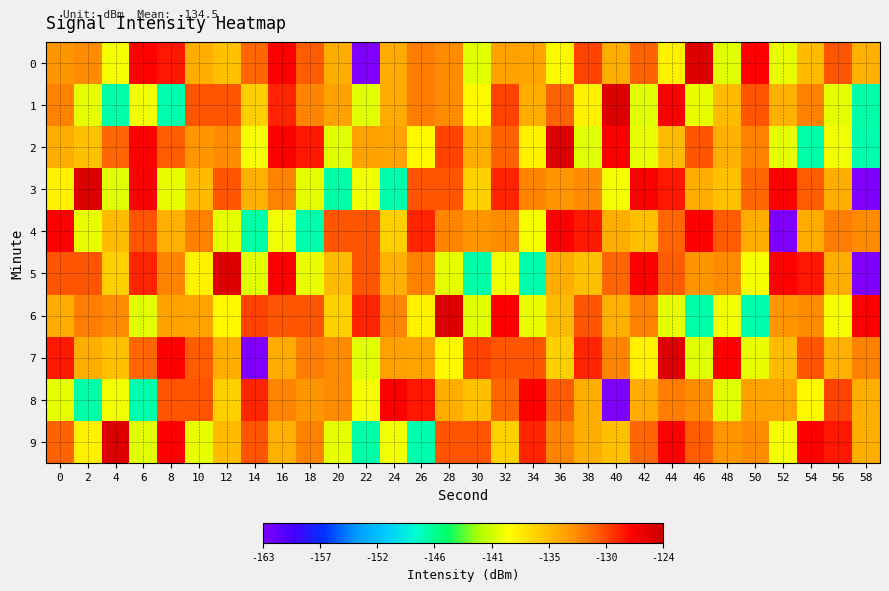

Reading right to left, extract all data points from this chart.

0: 58=-134.5	56=-130.0	54=-135.1	52=-139.8	50=-127.0	48=-140.1	46=-125.2	44=-138.2	42=-130.6	40=-134.3	38=-129.5	36=-138.7	34=-133.7	32=-133.6	30=-140.0	28=-132.4	26=-131.9	24=-134.2	22=-162.9	20=-134.3	18=-130.4	16=-126.9	14=-130.7	12=-135.3	10=-134.2	8=-127.8	6=-127.0	4=-139.4	2=-132.4	0=-132.9
1: 58=-146.9	56=-139.9	54=-132.0	52=-134.5	50=-130.0	48=-135.1	46=-139.8	44=-127.0	42=-140.1	40=-125.2	38=-138.2	36=-130.6	34=-134.3	32=-129.5	30=-138.7	28=-132.4	26=-131.9	24=-134.2	22=-140.0	20=-133.6	18=-132.2	16=-128.3	14=-136.3	12=-130.0	10=-130.0	8=-147.1	6=-139.4	4=-146.9	2=-139.9	0=-132.0
2: 58=-147.1	56=-139.4	54=-146.9	52=-139.9	50=-132.0	48=-134.5	46=-130.0	44=-135.1	42=-139.8	40=-127.0	38=-140.1	36=-125.2	34=-138.2	32=-130.6	30=-134.3	28=-129.5	26=-138.7	24=-133.7	22=-133.6	20=-140.0	18=-127.8	16=-127.0	14=-139.4	12=-132.4	10=-132.9	8=-130.4	6=-126.9	4=-130.7	2=-135.3	0=-134.2
3: 58=-162.9	56=-134.3	54=-130.4	52=-126.9	50=-130.7	48=-135.3	46=-134.2	44=-127.8	42=-127.0	40=-139.4	38=-132.4	36=-132.9	34=-132.2	32=-128.3	30=-136.3	28=-130.0	26=-130.0	24=-147.1	22=-139.4	20=-146.9	18=-139.9	16=-132.0	14=-134.5	12=-130.0	10=-135.1	8=-139.8	6=-127.0	4=-140.1	2=-125.2	0=-138.2
4: 58=-132.4	56=-131.9	54=-134.2	52=-162.9	50=-134.3	48=-130.4	46=-126.9	44=-130.7	42=-135.3	40=-134.2	38=-127.8	36=-127.0	34=-139.4	32=-132.4	30=-132.9	28=-132.2	26=-128.3	24=-136.3	22=-130.0	20=-130.0	18=-147.1	16=-139.4	14=-146.9	12=-139.9	10=-132.0	8=-134.5	6=-130.0	4=-135.1	2=-139.8	0=-127.0
5: 58=-162.9	56=-134.3	54=-127.8	52=-127.0	50=-139.4	48=-132.4	46=-132.9	44=-130.4	42=-126.9	40=-130.7	38=-135.3	36=-134.2	34=-147.1	32=-139.4	30=-146.9	28=-139.9	26=-132.0	24=-134.5	22=-130.0	20=-135.1	18=-139.8	16=-127.0	14=-140.1	12=-125.2	10=-138.2	8=-132.2	6=-128.3	4=-136.3	2=-130.0	0=-130.0
6: 58=-127.0	56=-139.4	54=-132.4	52=-132.9	50=-147.1	48=-139.4	46=-146.9	44=-139.9	42=-132.0	40=-134.5	38=-130.0	36=-135.1	34=-139.8	32=-127.0	30=-140.1	28=-125.2	26=-138.2	24=-132.2	22=-128.3	20=-136.3	18=-130.0	16=-130.0	14=-129.5	12=-138.7	10=-133.7	8=-133.6	6=-140.0	4=-132.4	2=-131.9	0=-134.2
7: 58=-132.0	56=-134.5	54=-130.0	52=-135.1	50=-139.8	48=-127.0	46=-140.1	44=-125.2	42=-138.2	40=-132.2	38=-128.3	36=-136.3	34=-130.0	32=-130.0	30=-129.5	28=-138.7	26=-133.7	24=-133.6	22=-140.0	20=-132.4	18=-131.9	16=-134.2	14=-162.9	12=-134.3	10=-130.4	8=-126.9	6=-130.7	4=-135.3	2=-134.2	0=-127.8
8: 58=-134.3	56=-129.5	54=-138.7	52=-133.7	50=-133.6	48=-140.0	46=-132.4	44=-131.9	42=-134.2	40=-162.9	38=-134.3	36=-130.4	34=-126.9	32=-130.7	30=-135.3	28=-134.2	26=-127.8	24=-127.0	22=-139.4	20=-132.4	18=-132.9	16=-132.2	14=-128.3	12=-136.3	10=-130.0	8=-130.0	6=-147.1	4=-139.4	2=-146.9	0=-139.9
9: 58=-134.3	56=-127.8	54=-127.0	52=-139.4	50=-132.4	48=-132.9	46=-130.4	44=-126.9	42=-130.7	40=-135.3	38=-134.2	36=-132.2	34=-128.3	32=-136.3	30=-130.0	28=-130.0	26=-147.1	24=-139.4	22=-146.9	20=-139.9	18=-132.0	16=-134.5	14=-130.0	12=-135.1	10=-139.8	8=-127.0	6=-140.1	4=-125.2	2=-138.2	0=-130.6